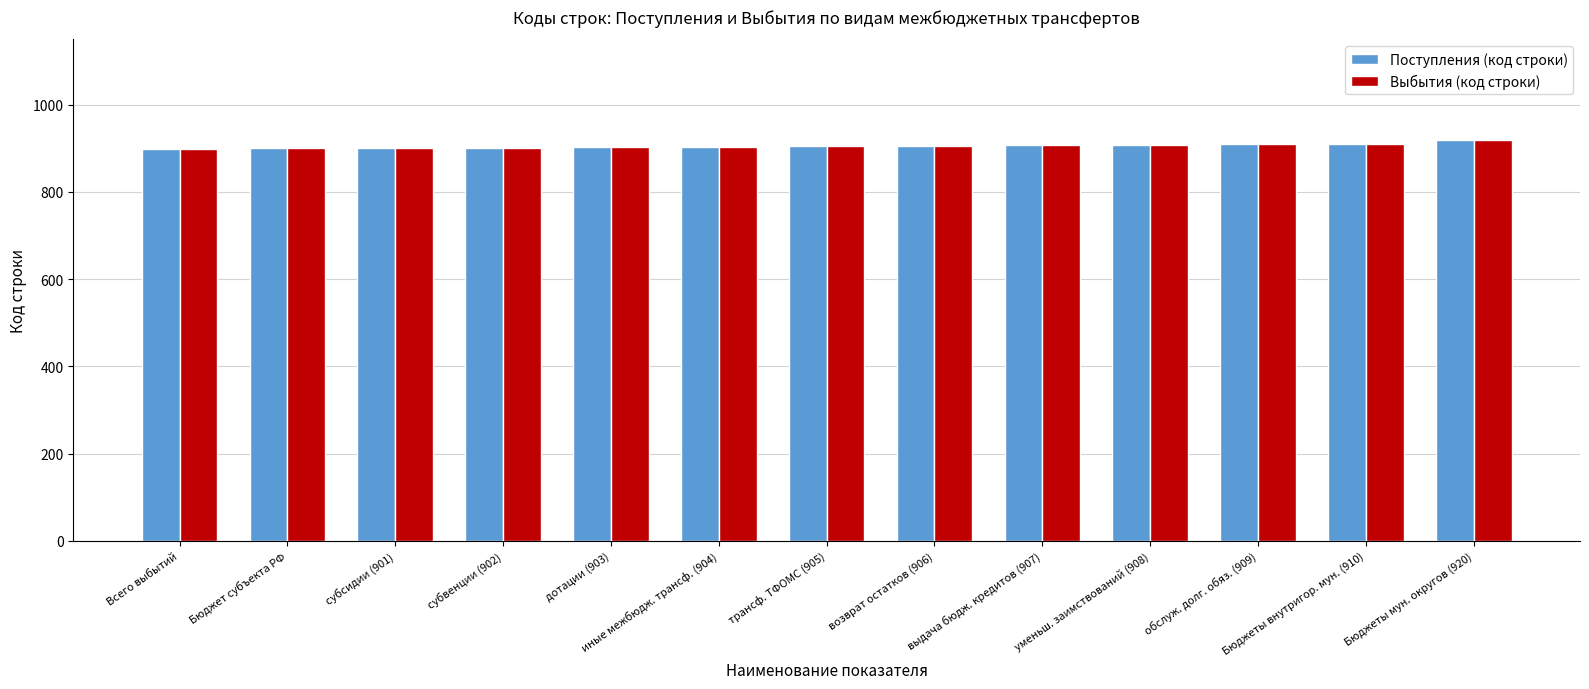

What is the minimum value shown in the chart?

899